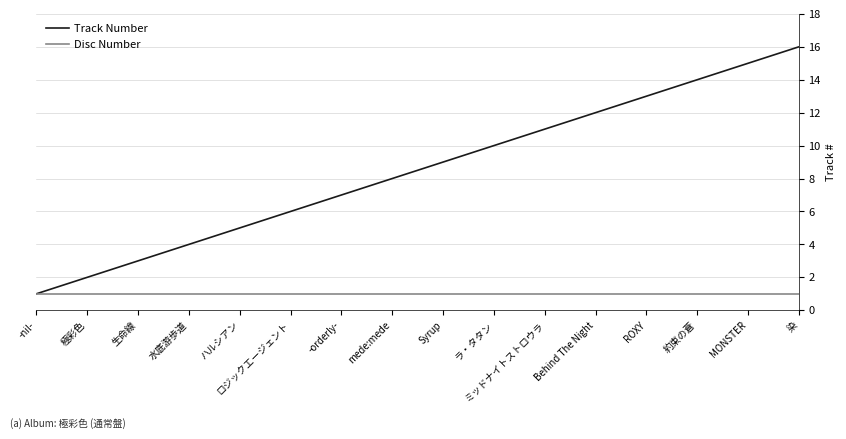

List the series in order of their peak value, highest first.

Track Number, Disc Number